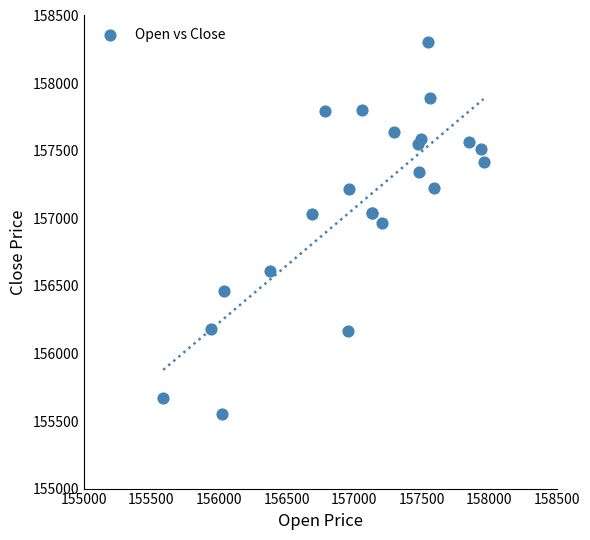

What Y value in the scatter plot is closest to 156929?

156966